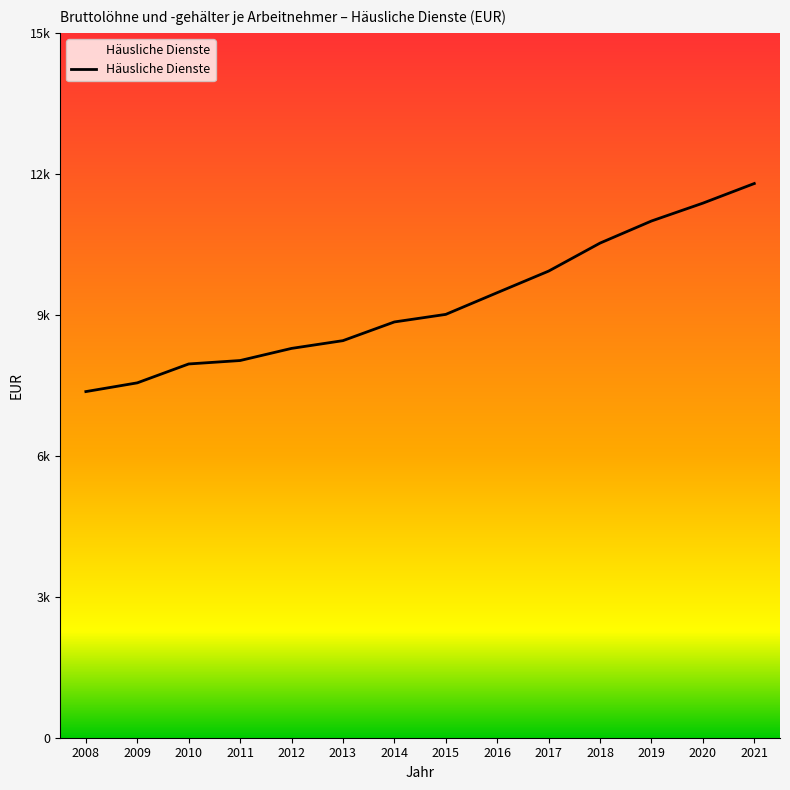

Reading left to right, extract all data points from this chart.

2008=7366	2009=7552	2010=7954	2011=8027	2012=8285	2013=8450	2014=8848	2015=9009	2016=9471	2017=9930	2018=10526	2019=10996	2020=11376	2021=11794